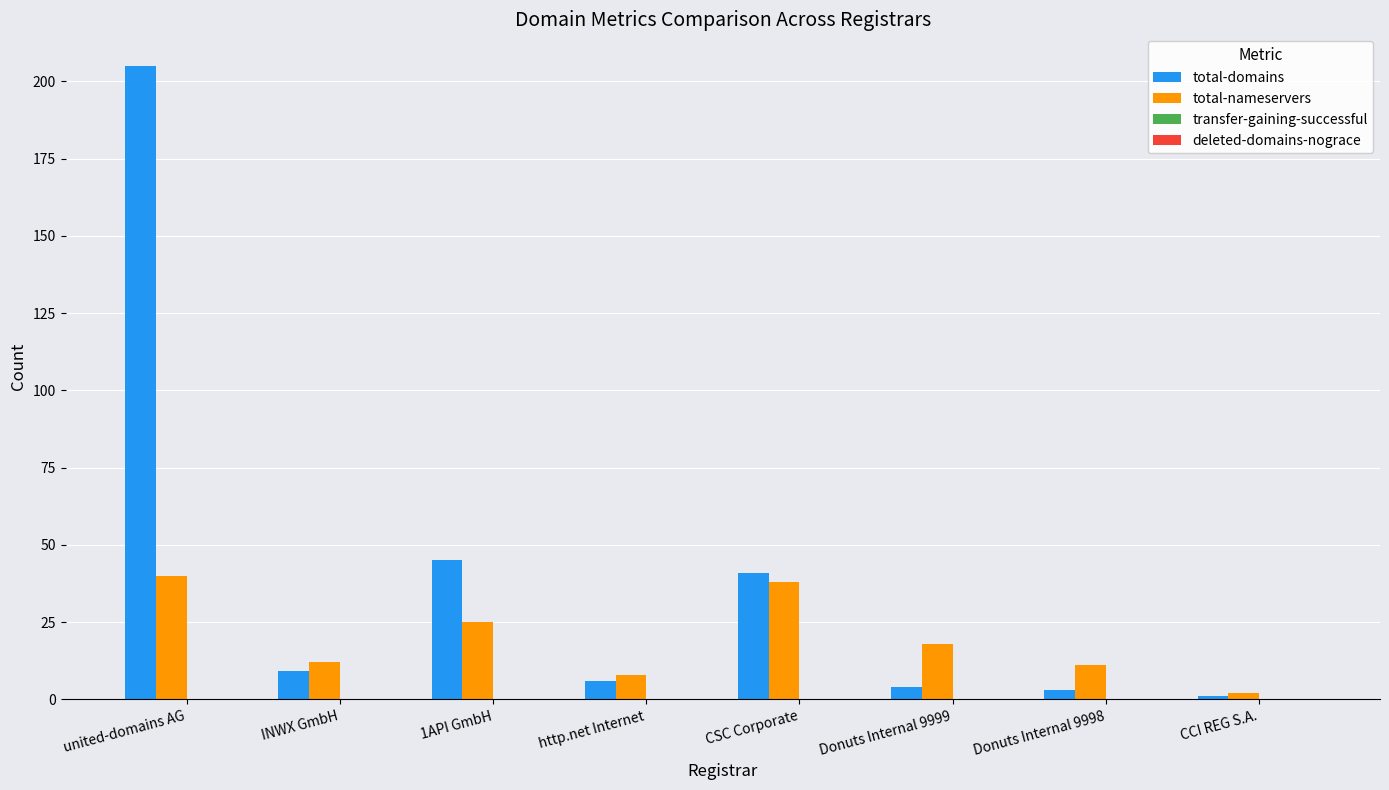

What position from the right is http.net Internet?

5